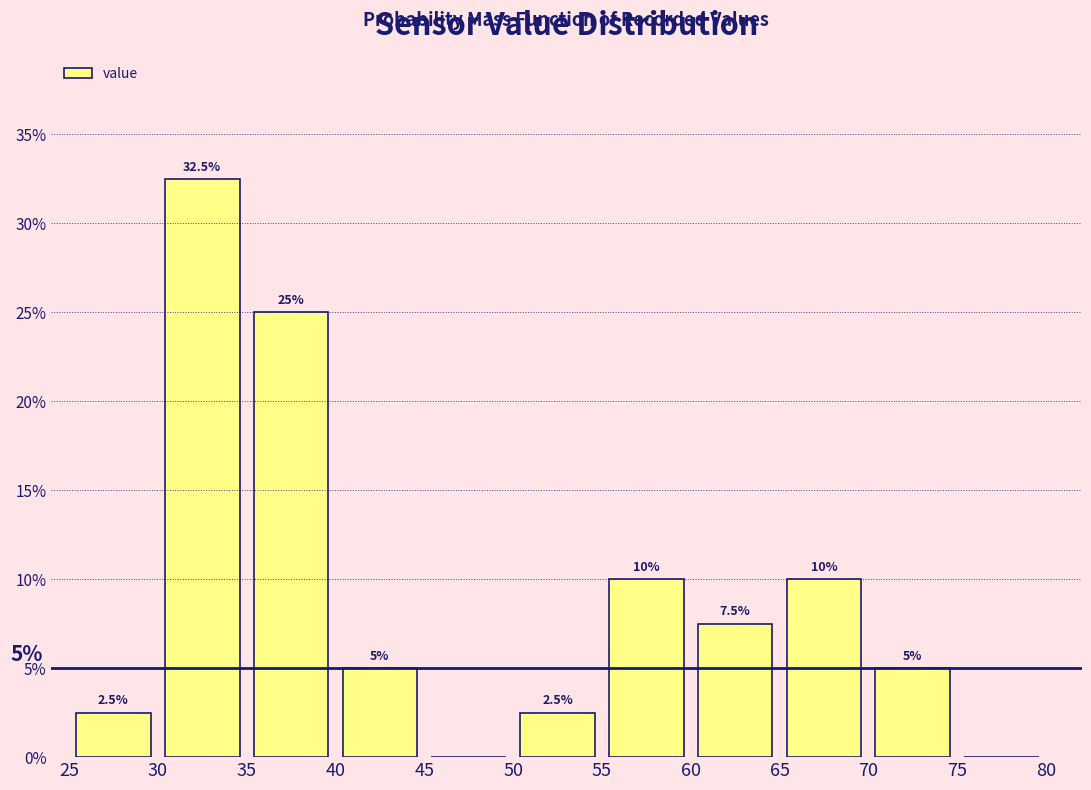

Over which range of the x-axis is the bar tallest?

30 to 35